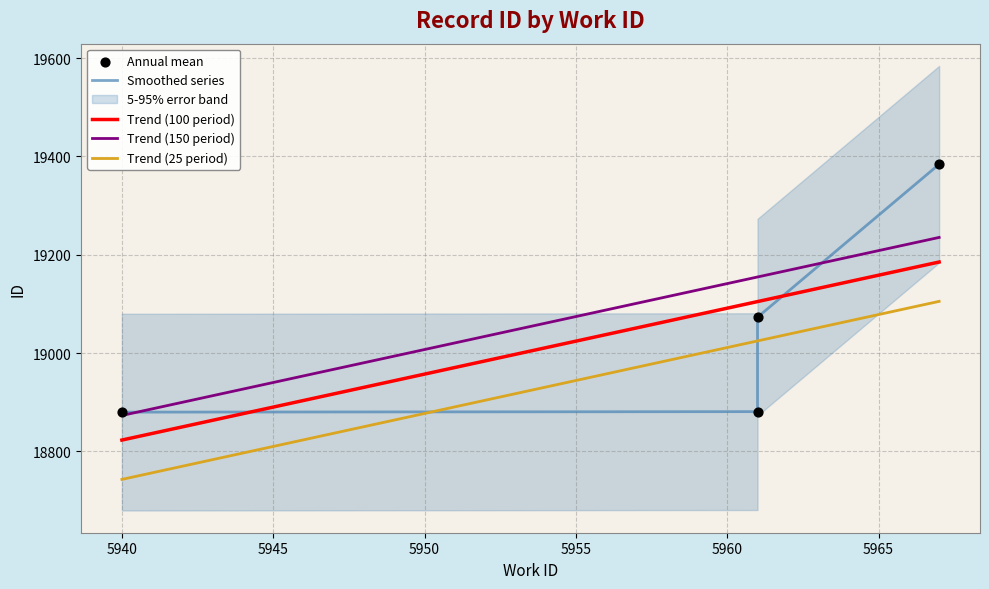

At how many categories does at least one series exceed 18842?

4